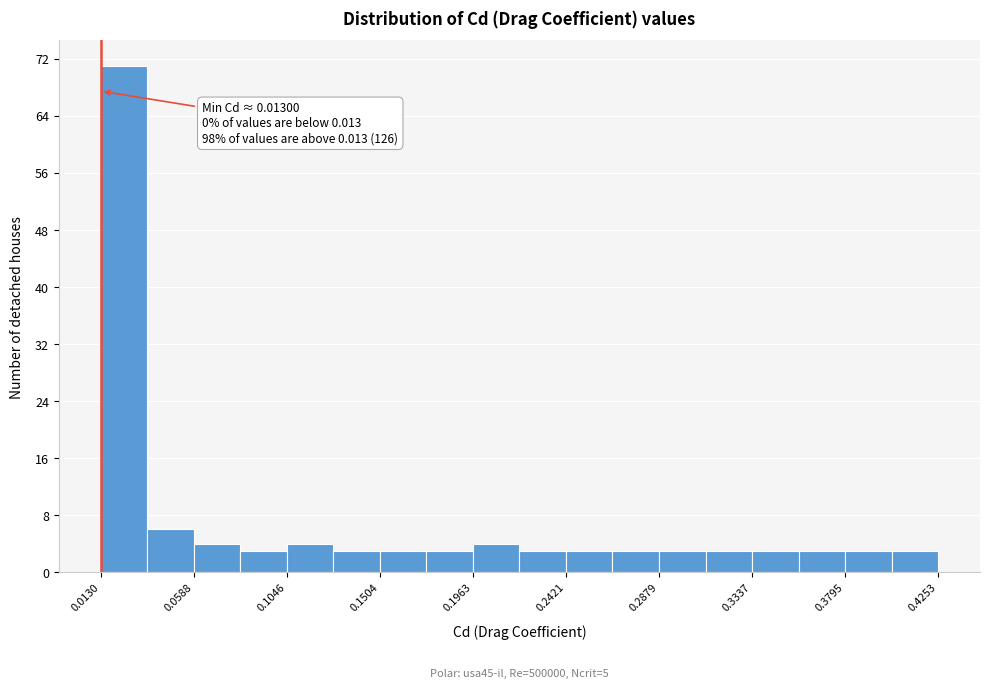

Over which range of the x-axis is the bar tallest?

0.015 to 0.035